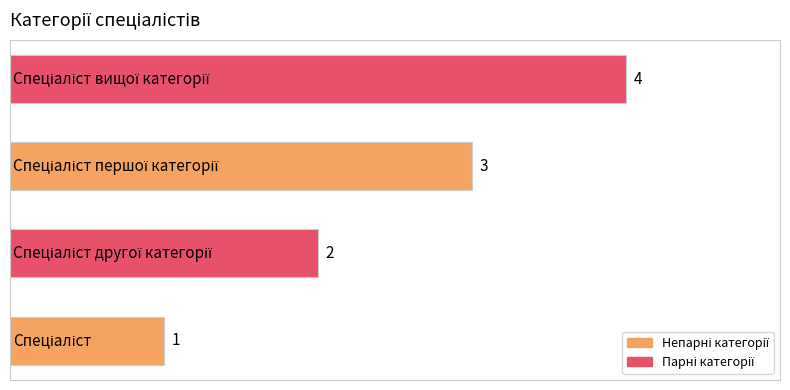

What is the difference between the maximum and minimum values?

3